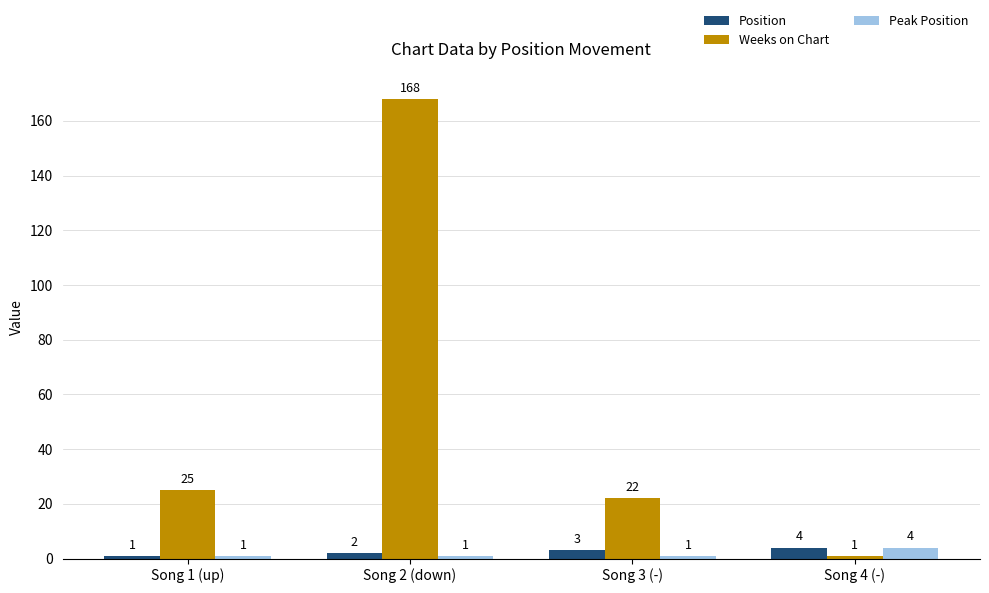

List the labels in order of Position value, largest first.

Song 4 (-), Song 3 (-), Song 2 (down), Song 1 (up)